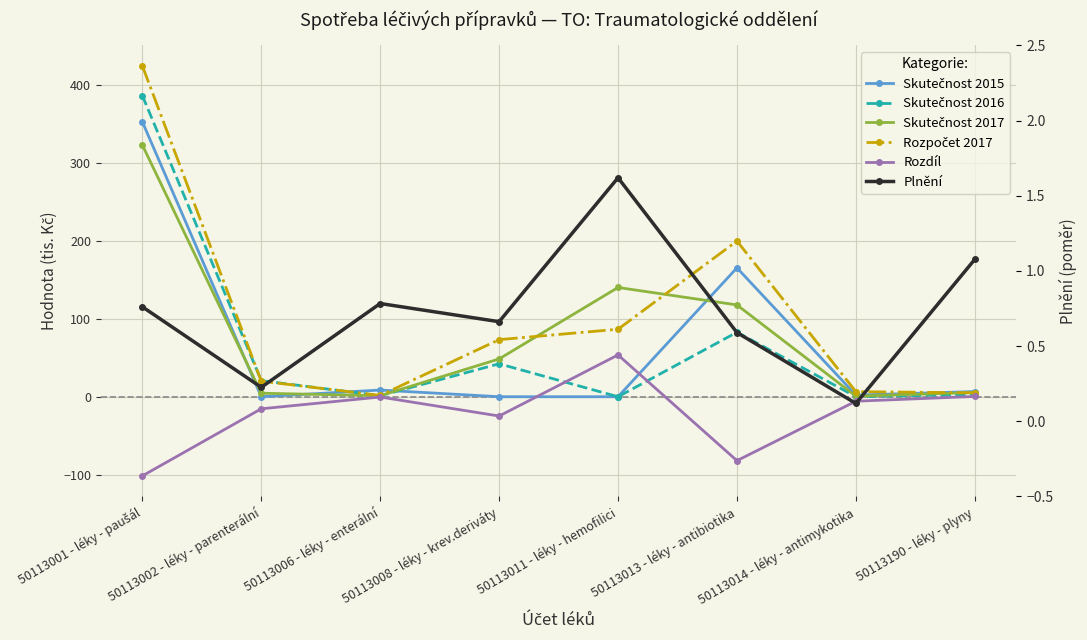

Which series ends up on top after the final intersection of Rozdíl and Skutečnost 2016?

Skutečnost 2016